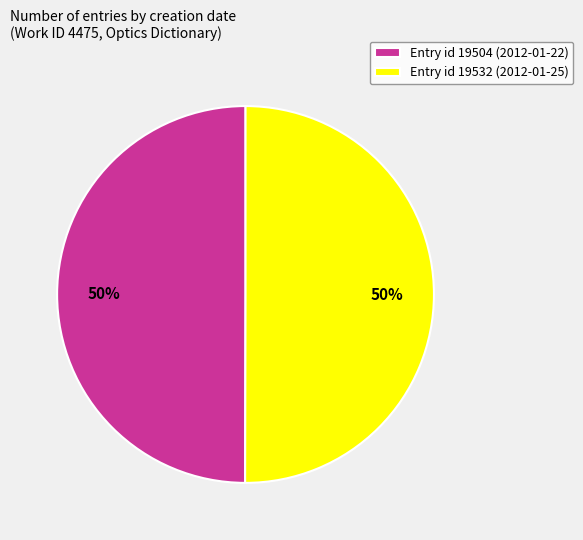

What is the ratio of the value at Entry id 19532 (2012-01-25) to the value at Entry id 19504 (2012-01-22)?

1.0